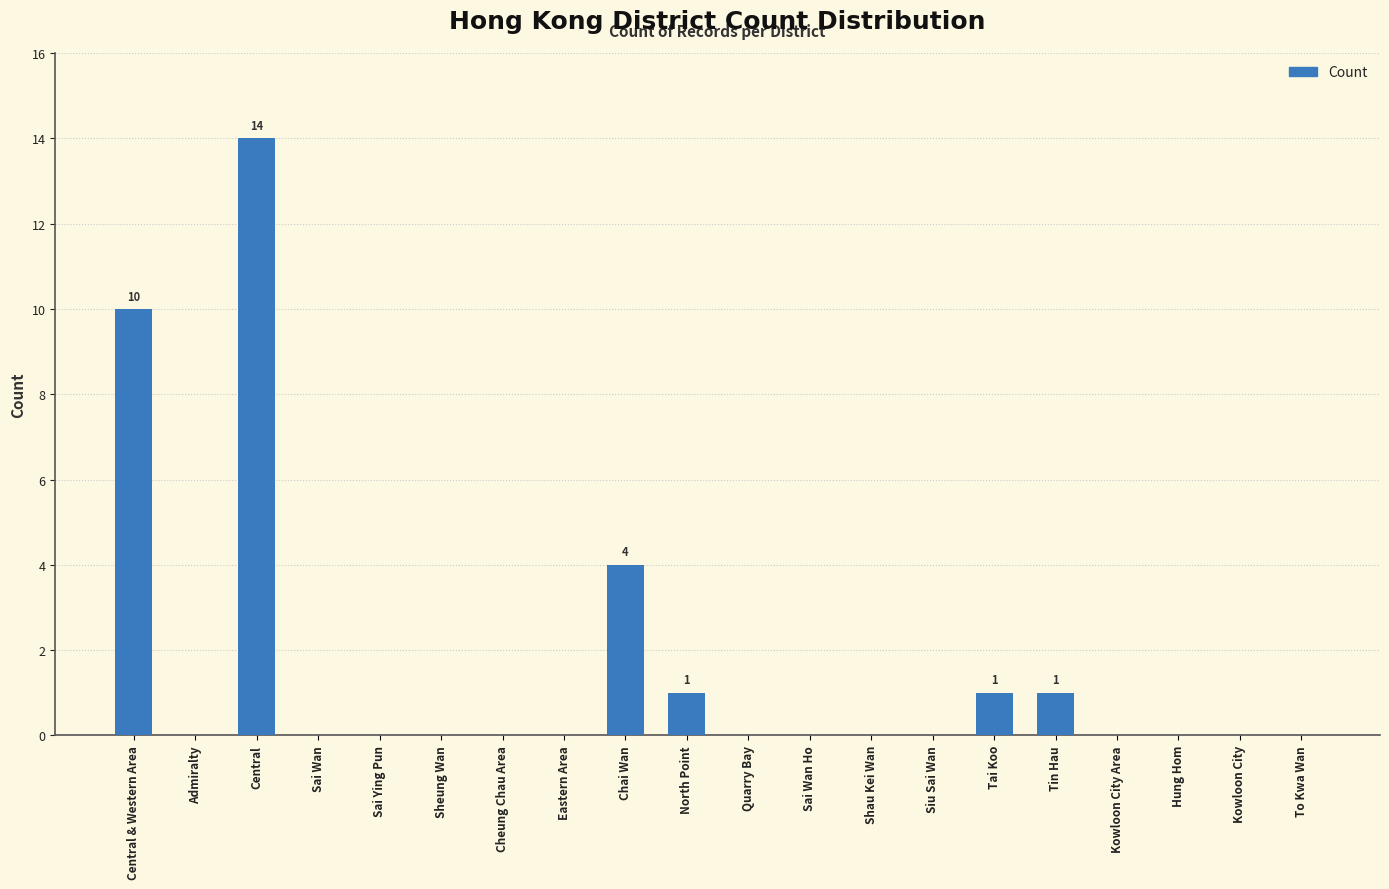

What is the average value?

2